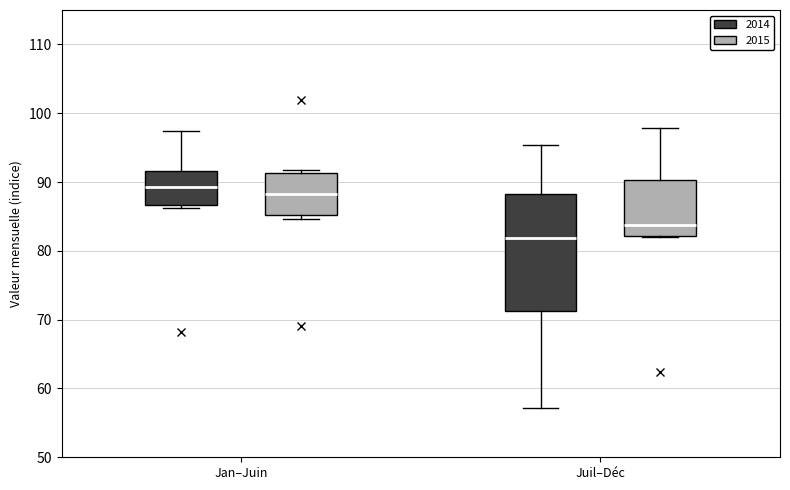

Reading left to right, read every box against the y-axis: the position of its median line, the range the box covers, and the ends of its whiskers. The values are not printed on the chart, so give them approximately, as read against the axis.

Jan–Juin (2014): median 89, box 87 to 92, whiskers 86 to 97
Jan–Juin (2015): median 88, box 85 to 91, whiskers 85 (just below the box's lower edge) to 92
Juil–Déc (2014): median 82, box 71 to 88, whiskers 57 to 95
Juil–Déc (2015): median 84, box 82 to 90, whiskers 82 to 98